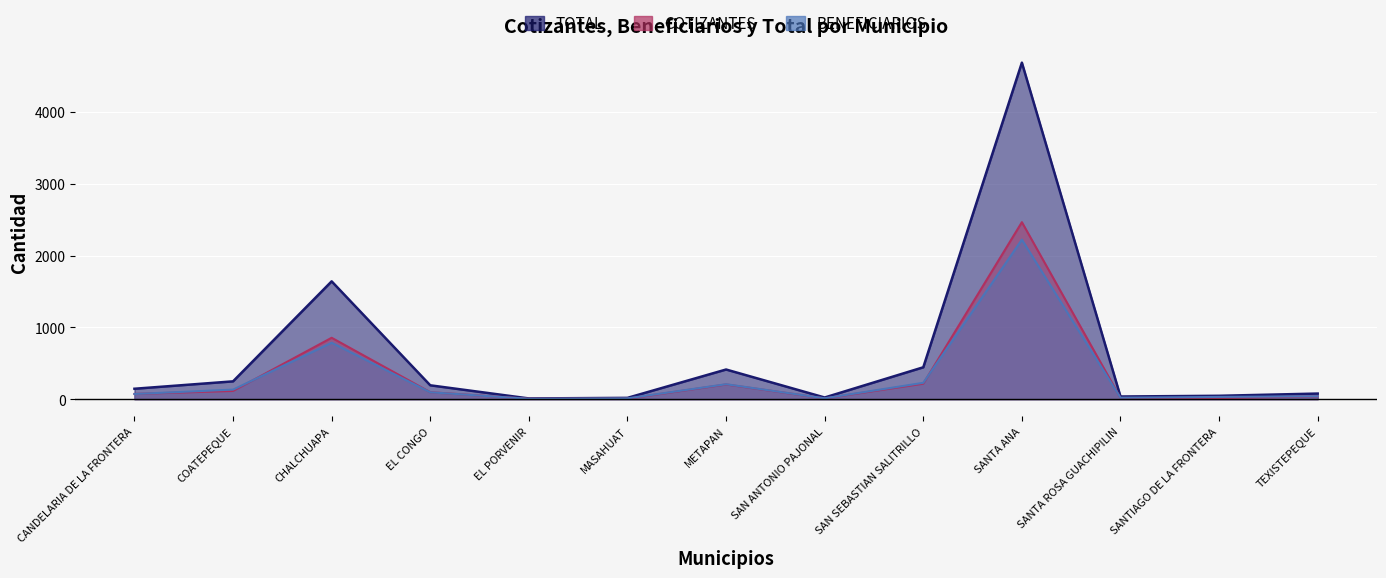

Is the value of BENEFICIARIOS at METAPAN greater than the value of COTIZANTES at SAN ANTONIO PAJONAL?

Yes